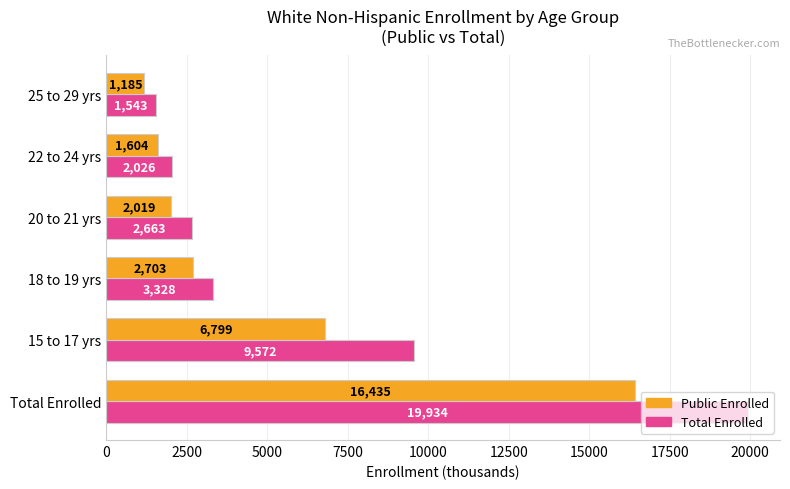

At which category does the chart reach its minimum across all series?

25 to 29 yrs